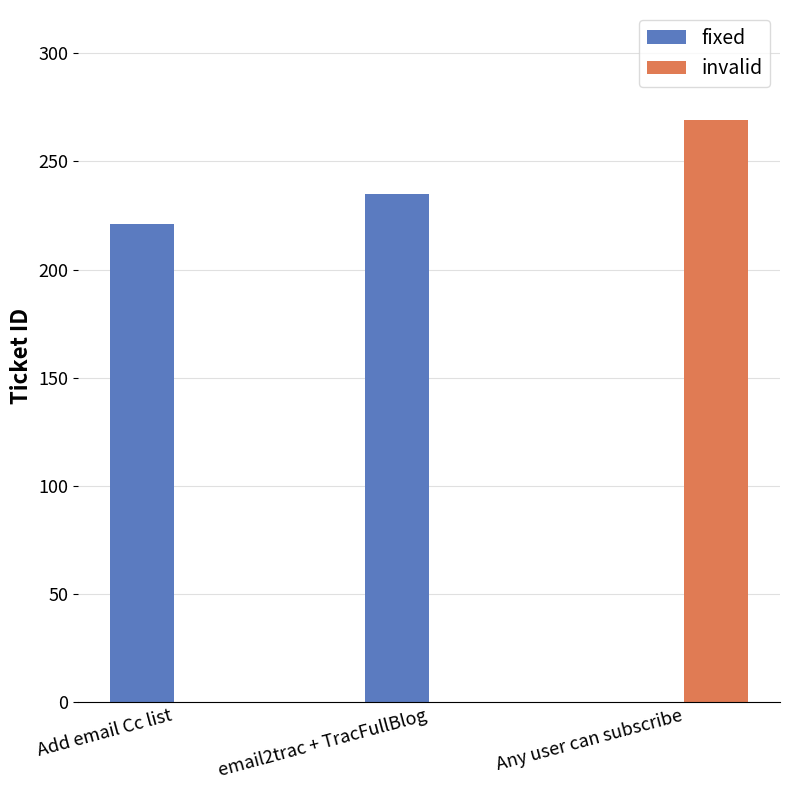

The value of fixed at Add email Cc list is 221. True or false?

True